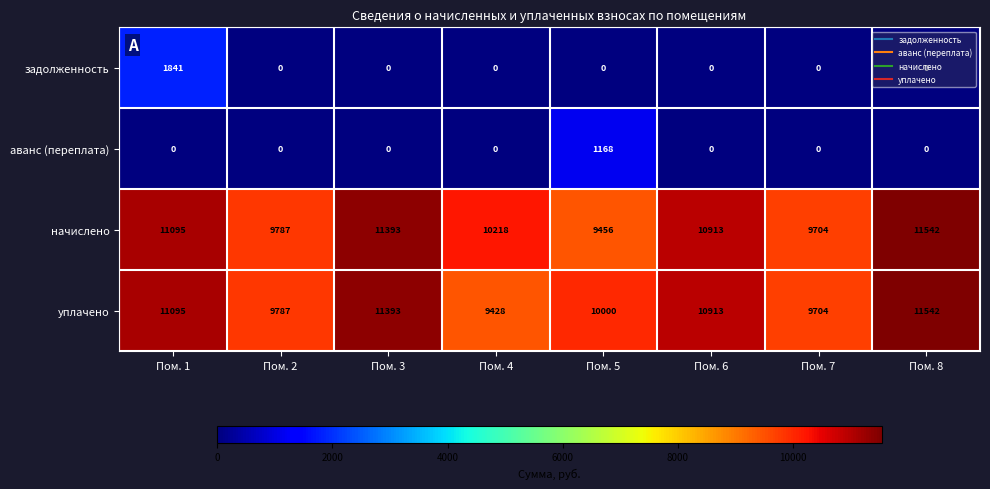

Is it true that аванс (переплата) equals 0 at Пом. 1?

True